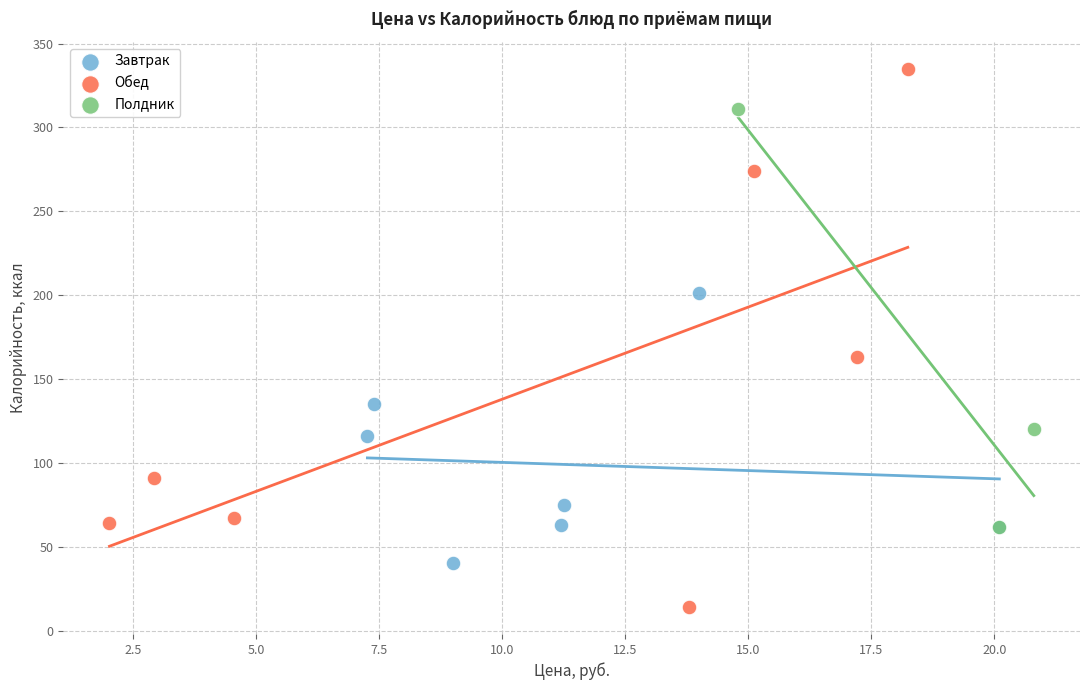

Which series reaches the maximum Y coordinate?

Обед